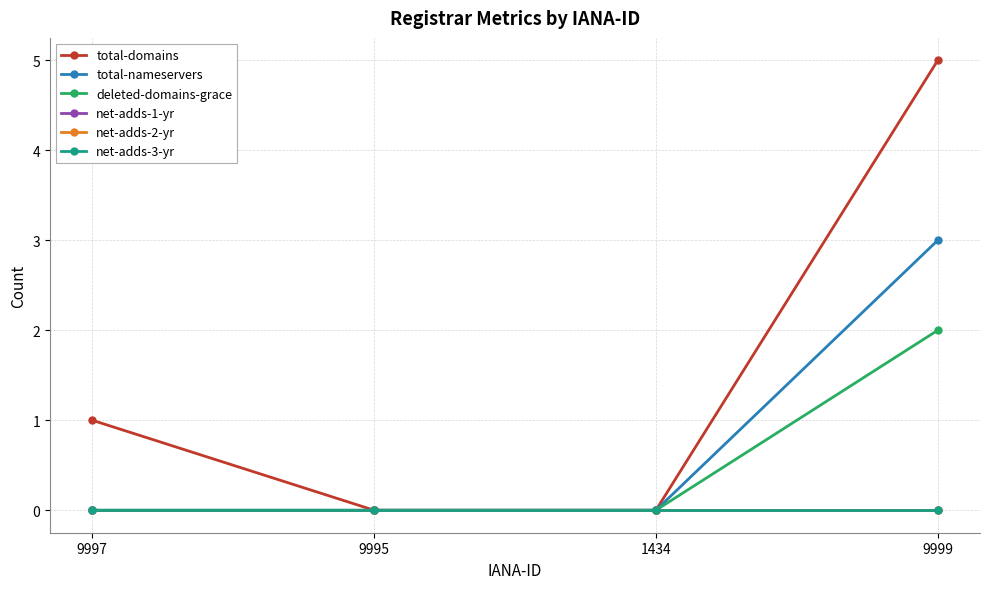

Reading right to left, extract all data points from this chart.

total-domains: 9999=5	1434=0	9995=0	9997=1
total-nameservers: 9999=3	1434=0	9995=0	9997=0
deleted-domains-grace: 9999=2	1434=0	9995=0	9997=0
net-adds-1-yr: 9999=0	1434=0	9995=0	9997=0
net-adds-2-yr: 9999=0	1434=0	9995=0	9997=0
net-adds-3-yr: 9999=0	1434=0	9995=0	9997=0